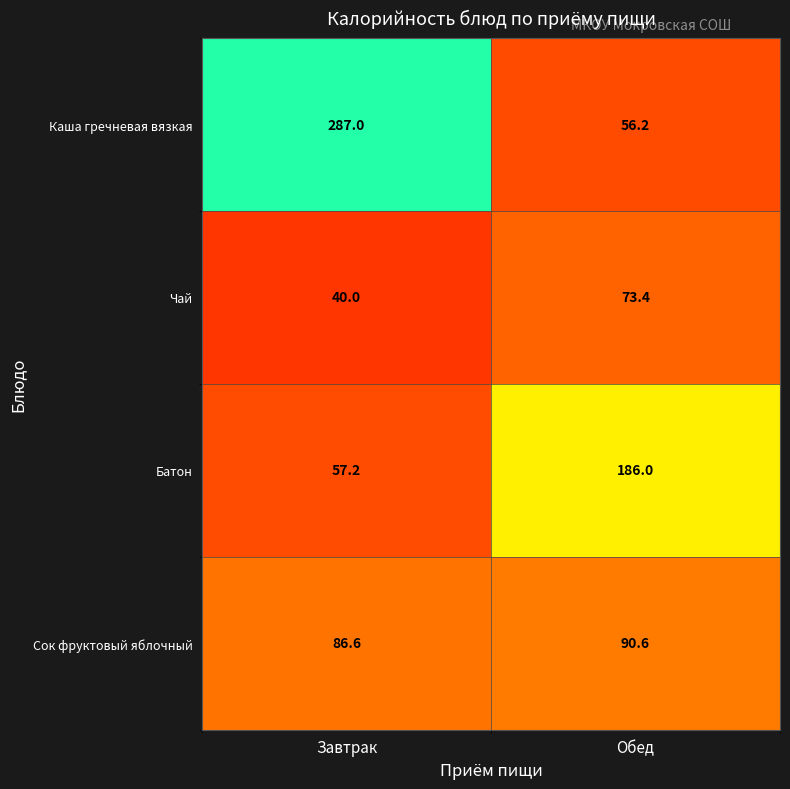

How many data points does each series have?

2